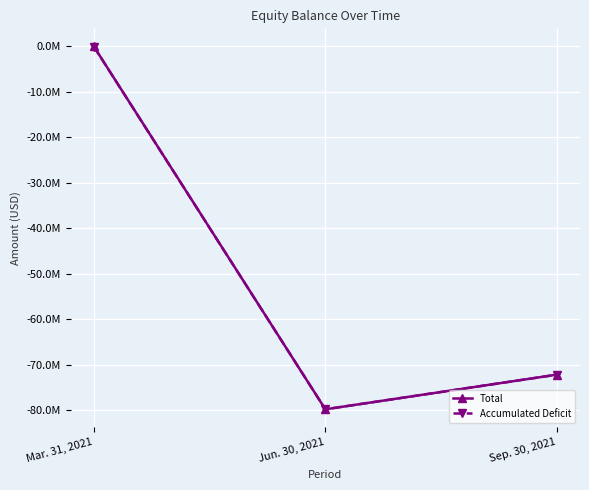

What is the difference between the highest and lowest values at Mar. 31, 2021?

25000